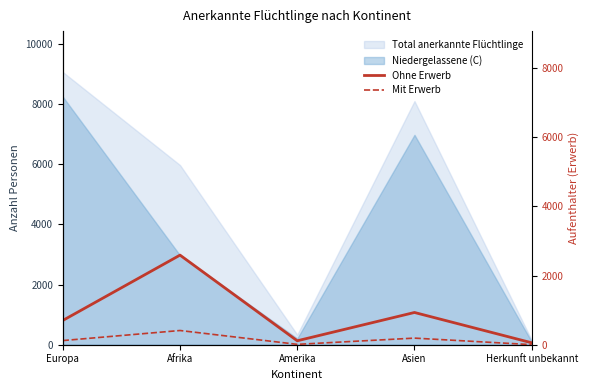

At which category does Mit Erwerb reach its first local valley?

Amerika